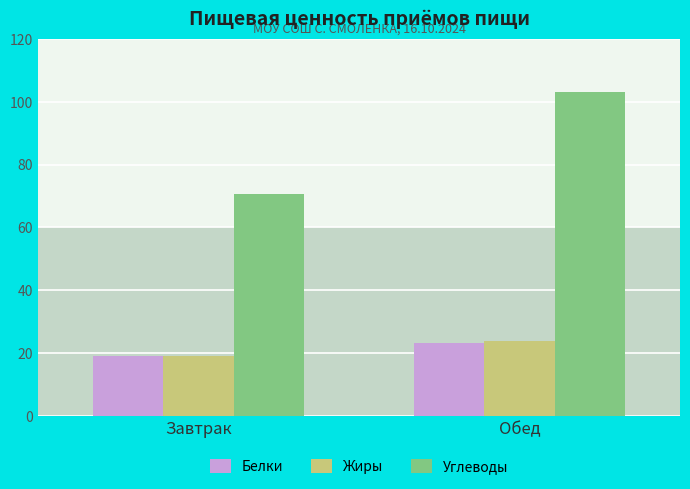

List the labels in order of Белки value, largest first.

Обед, Завтрак